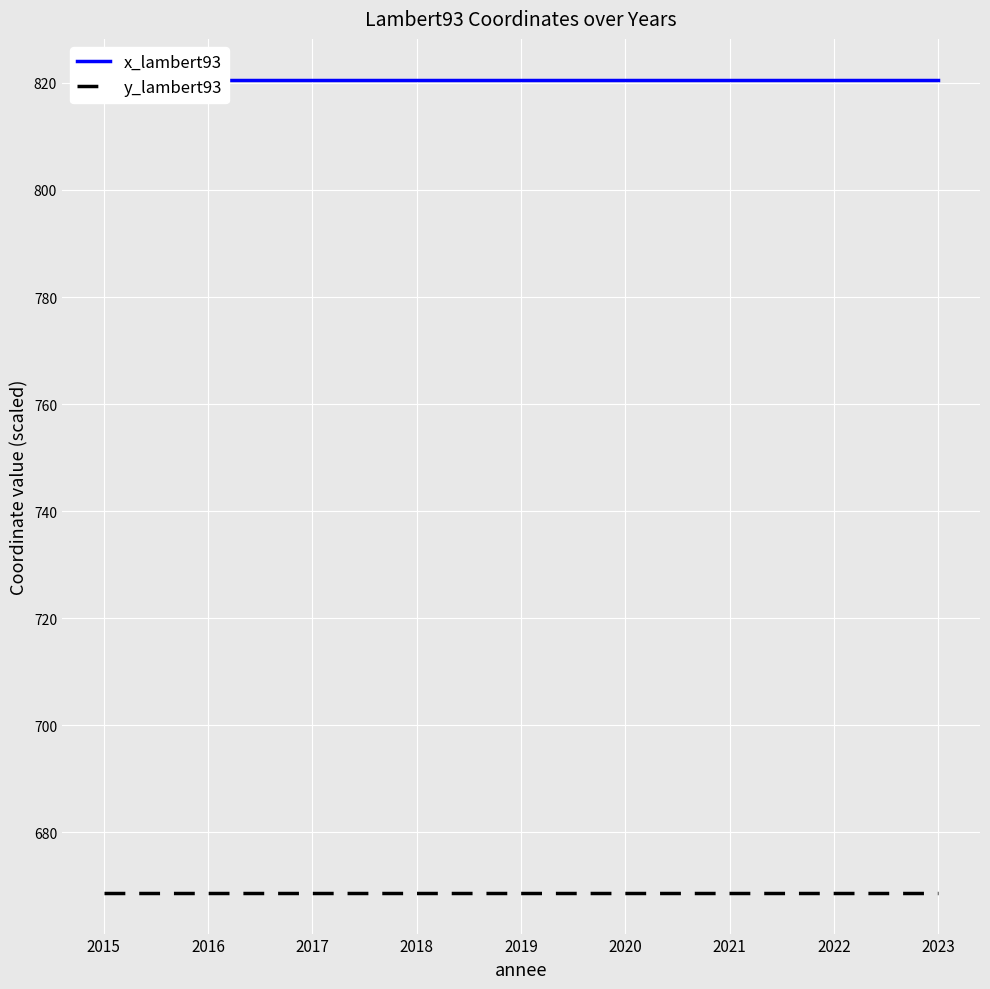

Is it true that y_lambert93 equals 668.7 at 2015?

True